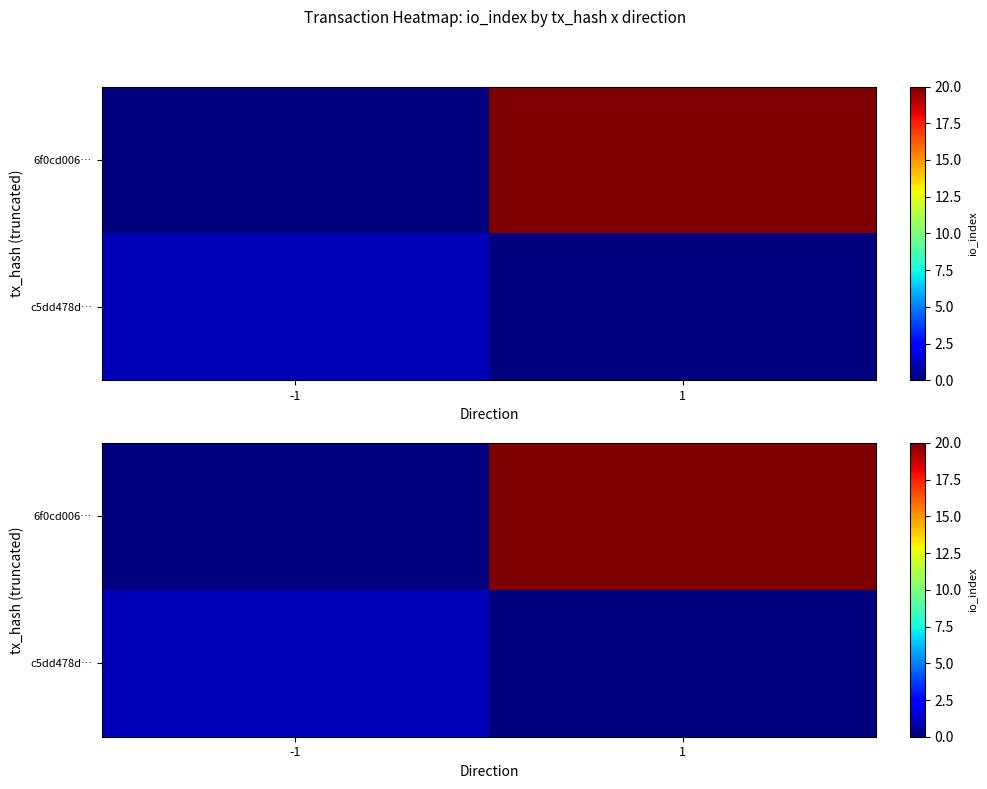

What is the average value of the 6f0cd006… series?

10